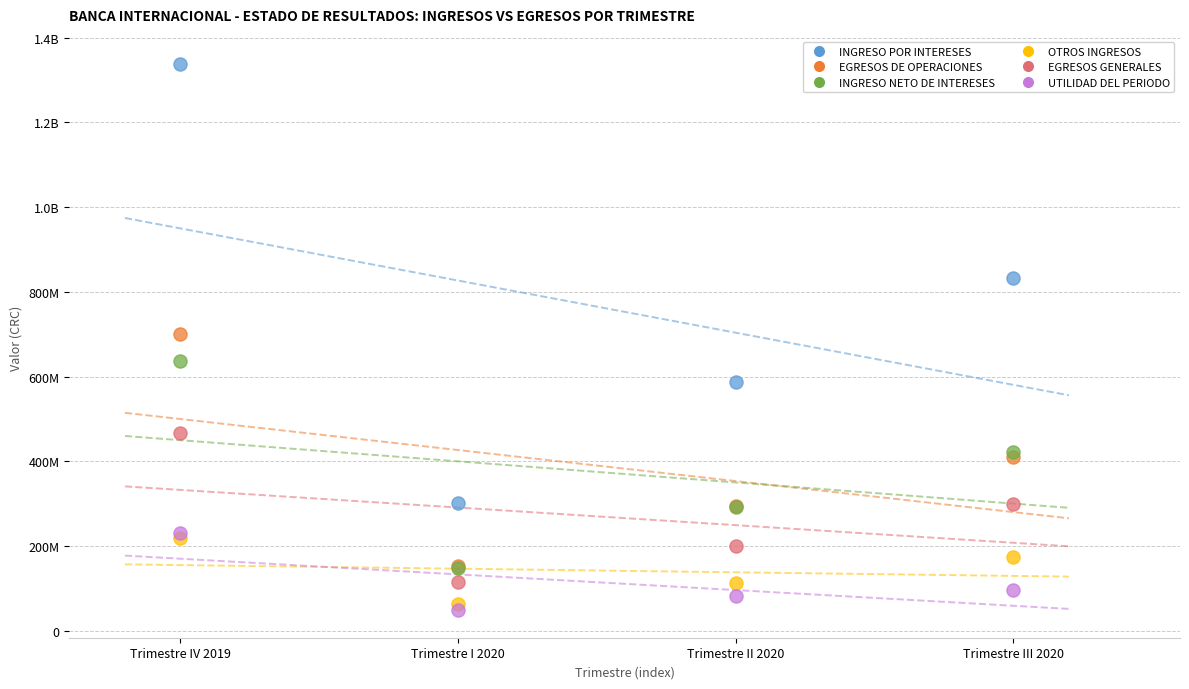

What are all the series names shown in the legend?

INGRESO POR INTERESES, EGRESOS DE OPERACIONES, INGRESO NETO DE INTERESES, OTROS INGRESOS, EGRESOS GENERALES, UTILIDAD DEL PERIODO